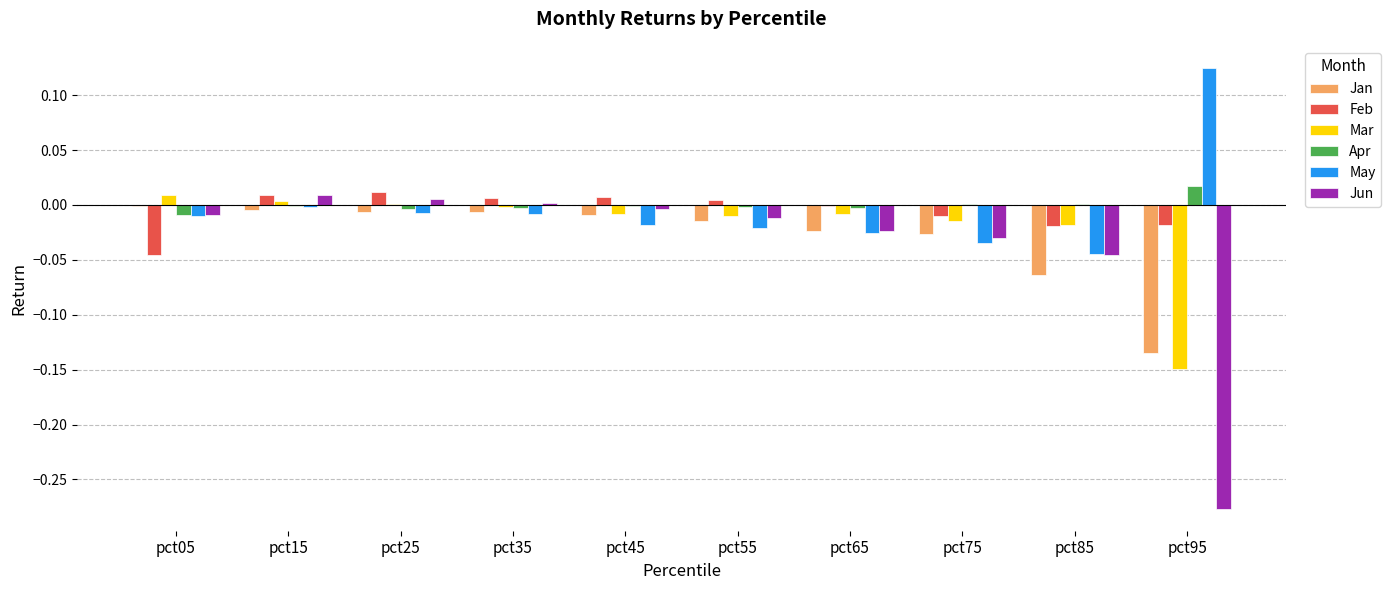

Which series changed the most between pct55 and pct95?

Jun